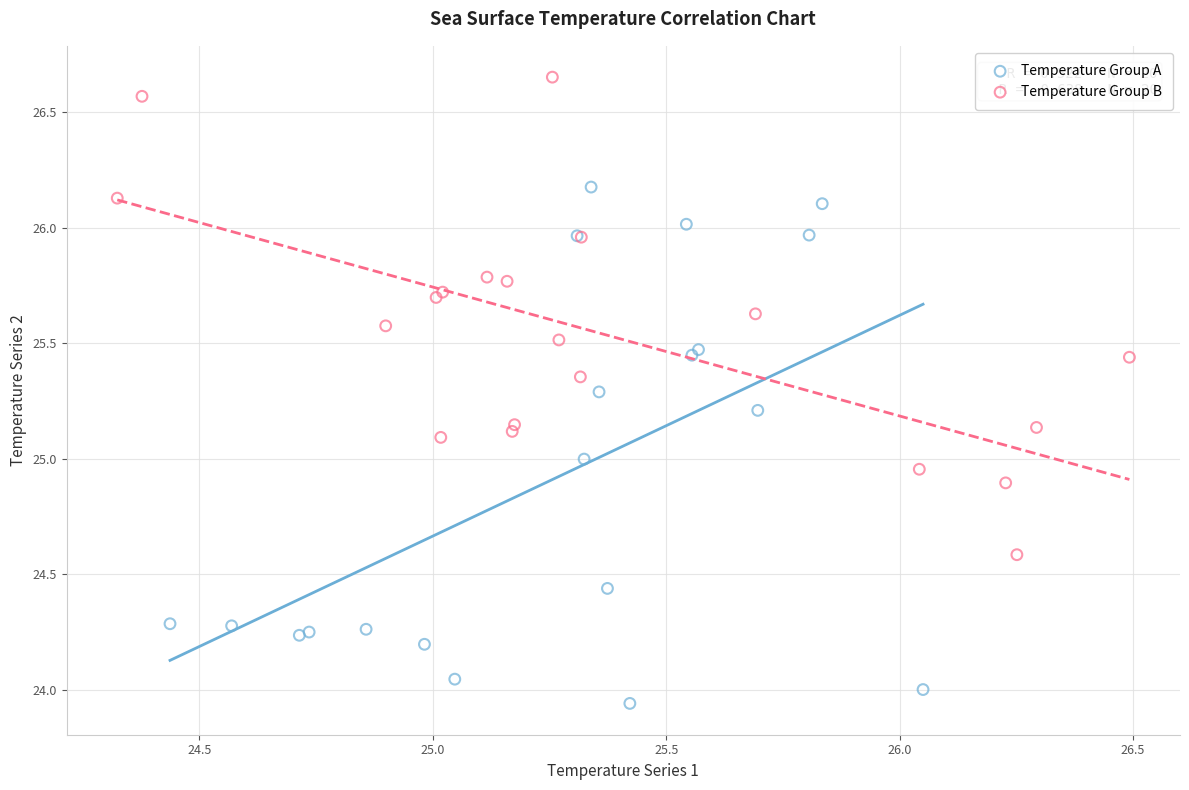

Which series contains the lowest Y value?

Temperature Group A